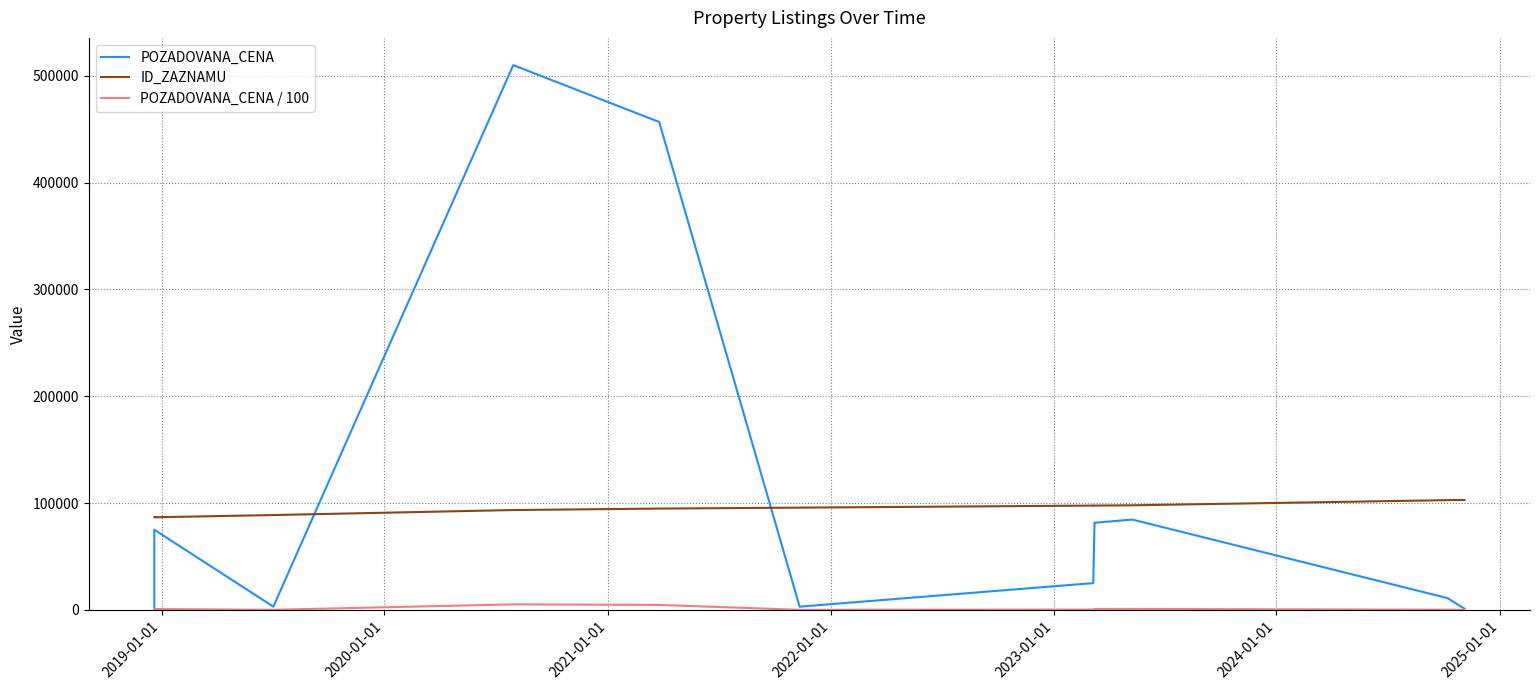

What are all the series names shown in the legend?

POZADOVANA_CENA, ID_ZAZNAMU, POZADOVANA_CENA / 100